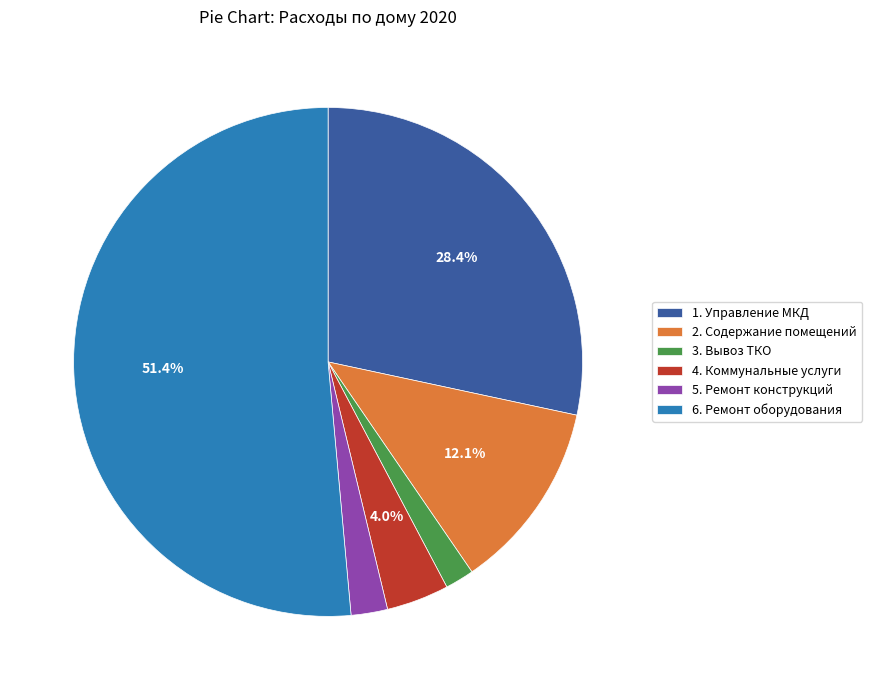

Is 6. Ремонт оборудования the majority of the pie?

Yes